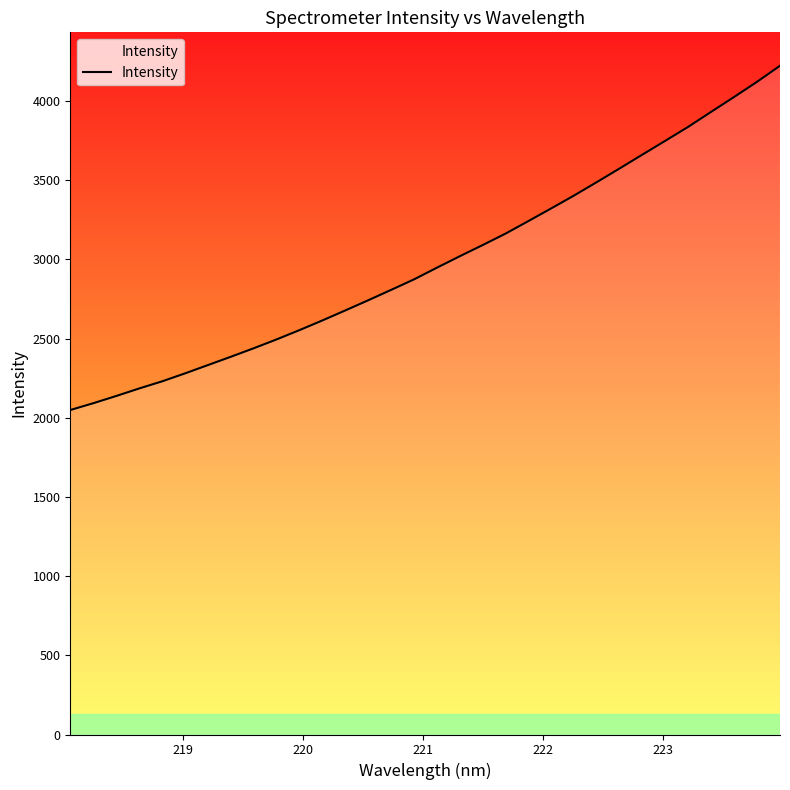

What is the greatest value displayed?

4222.2